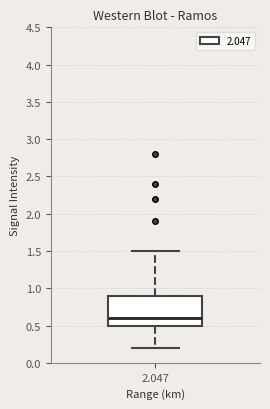

Transcribe this box plot: give where the median line is, the range the box spans, and where the two whiskers end, as read against the y-axis. The values are not printed on the chart, so give them approximately, as read against the axis.

median 0.6, box 0.5 to 0.9, whiskers 0.2 to 1.5